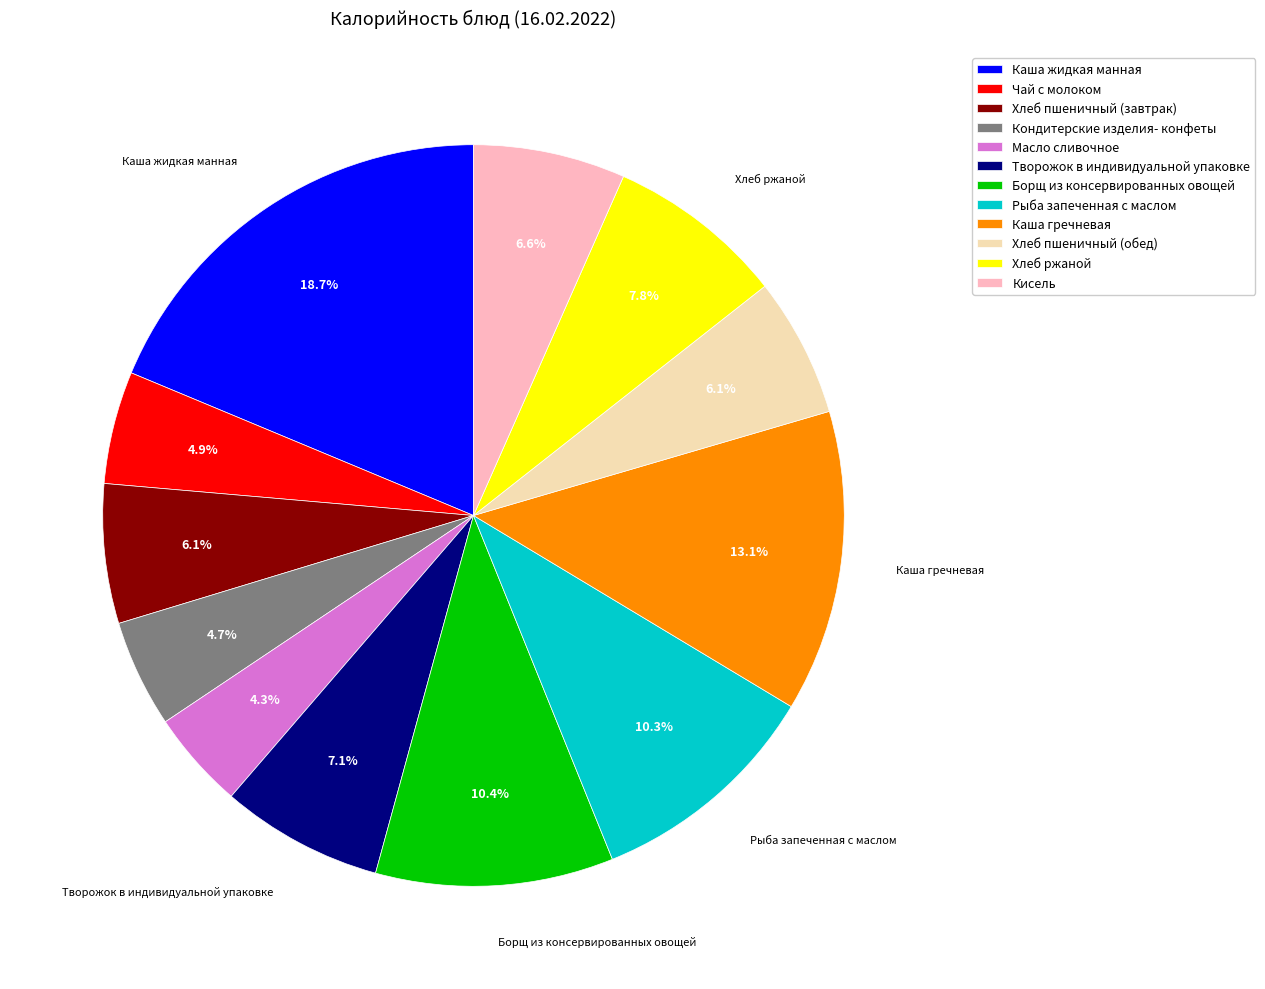

What portion of the pie excludes Масло сливочное?

95.7%